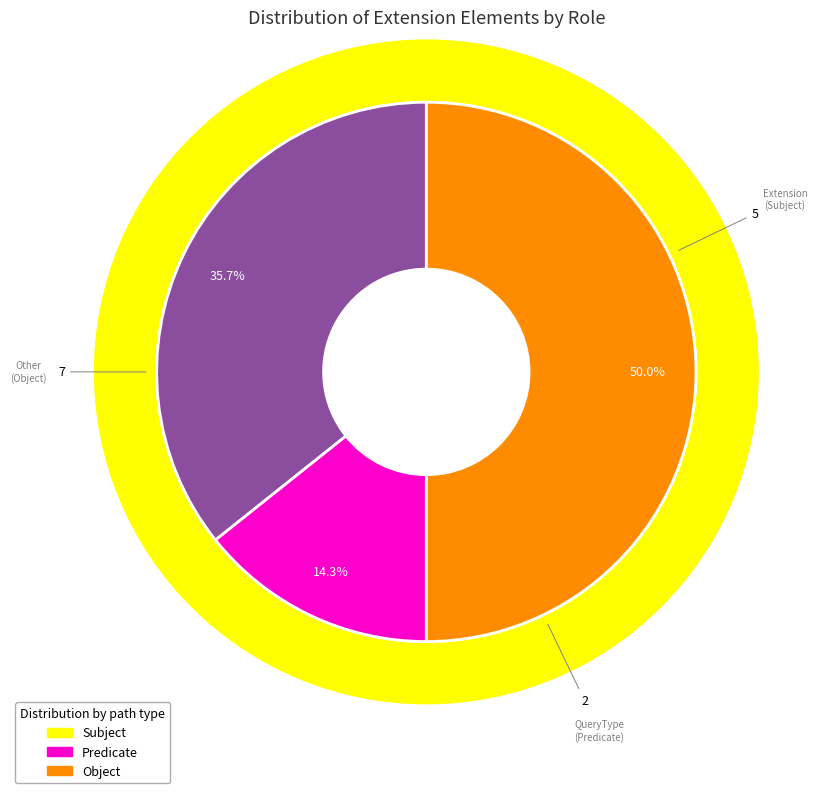

To the nearest percent, what is the combined percentage of Extension.id and Extension.extension:queryType.value[x]?

50%